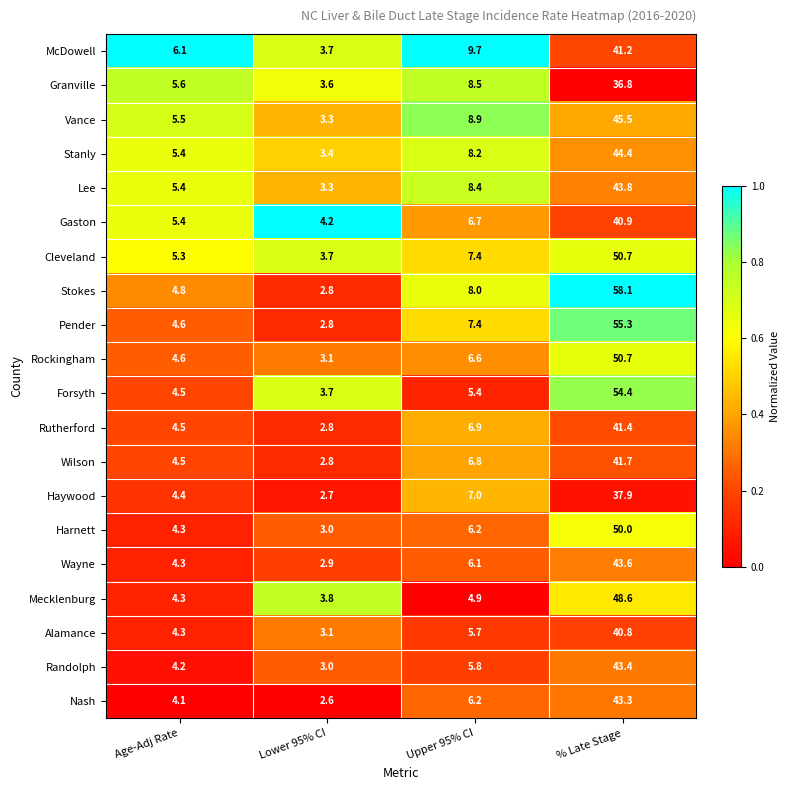

Count the number of data series in this chart.

20